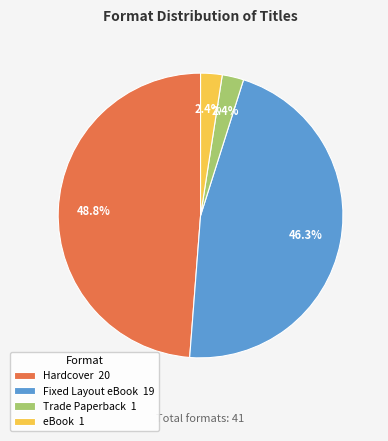

Is there a majority slice in this chart?

No